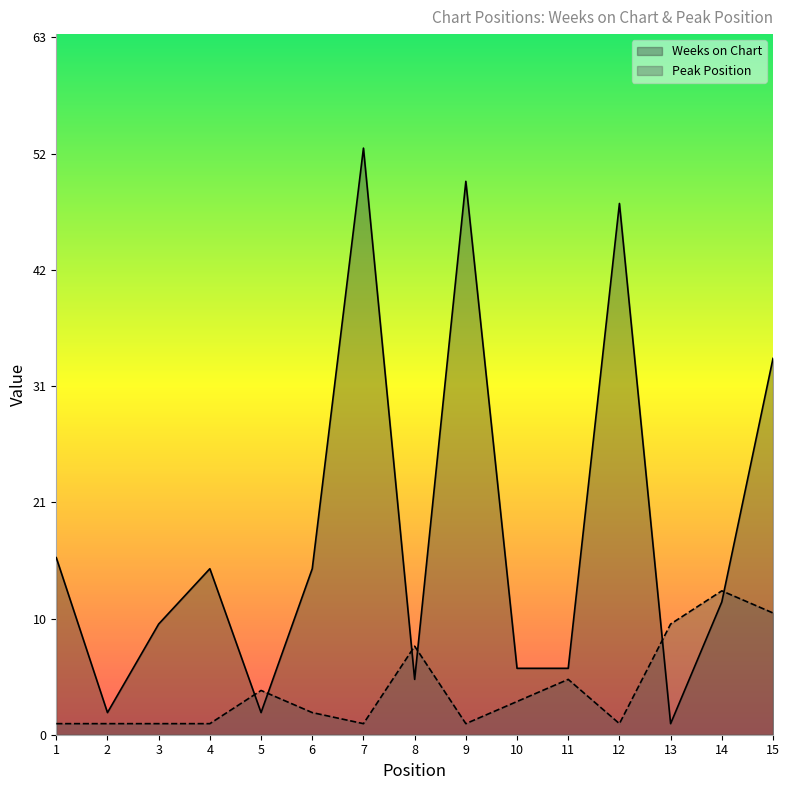

How many intersections are there between Peak Position and Weeks on Chart?

6